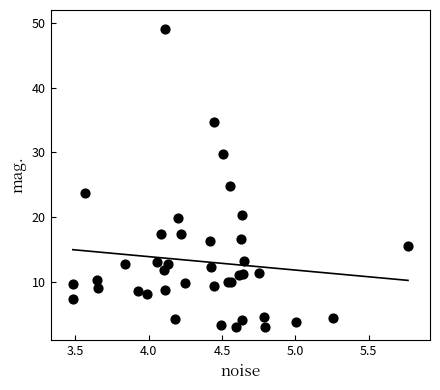

What Y value in the scatter plot is closest to 26?

24.9